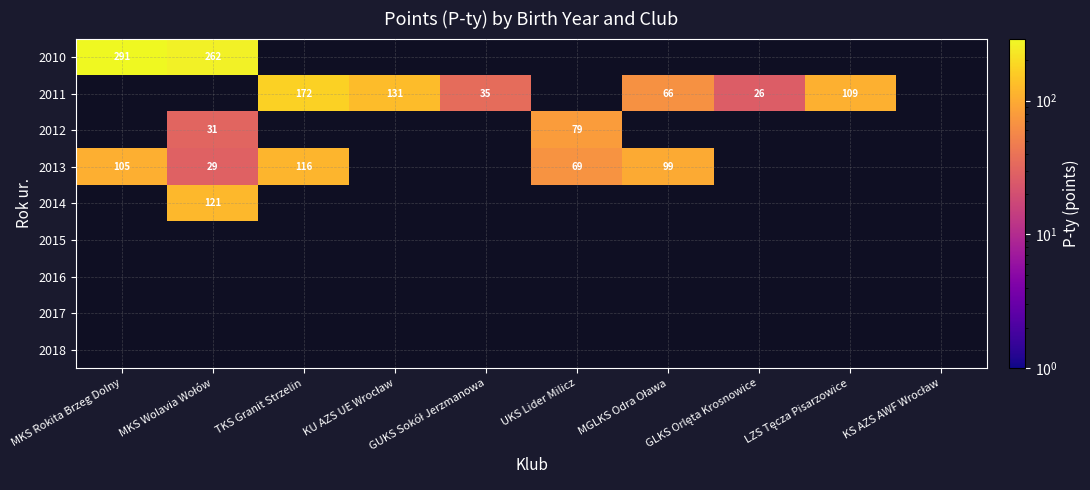

Is the value of 2012 at TKS Granit Strzelin greater than the value of 2011 at MKS Rokita Brzeg Dolny?

No